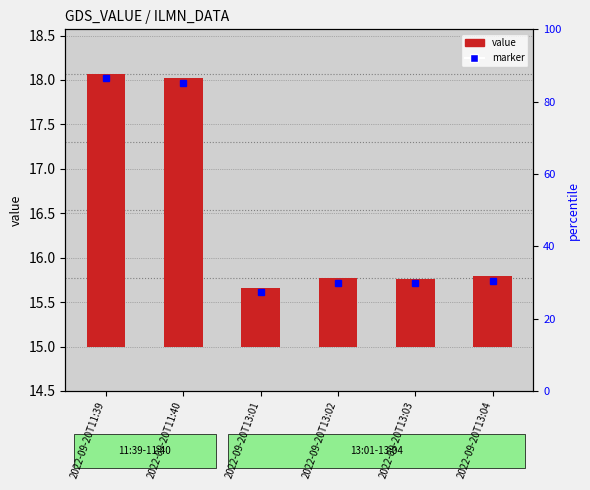

What position from the right is 2022-09-20T13:04?

1